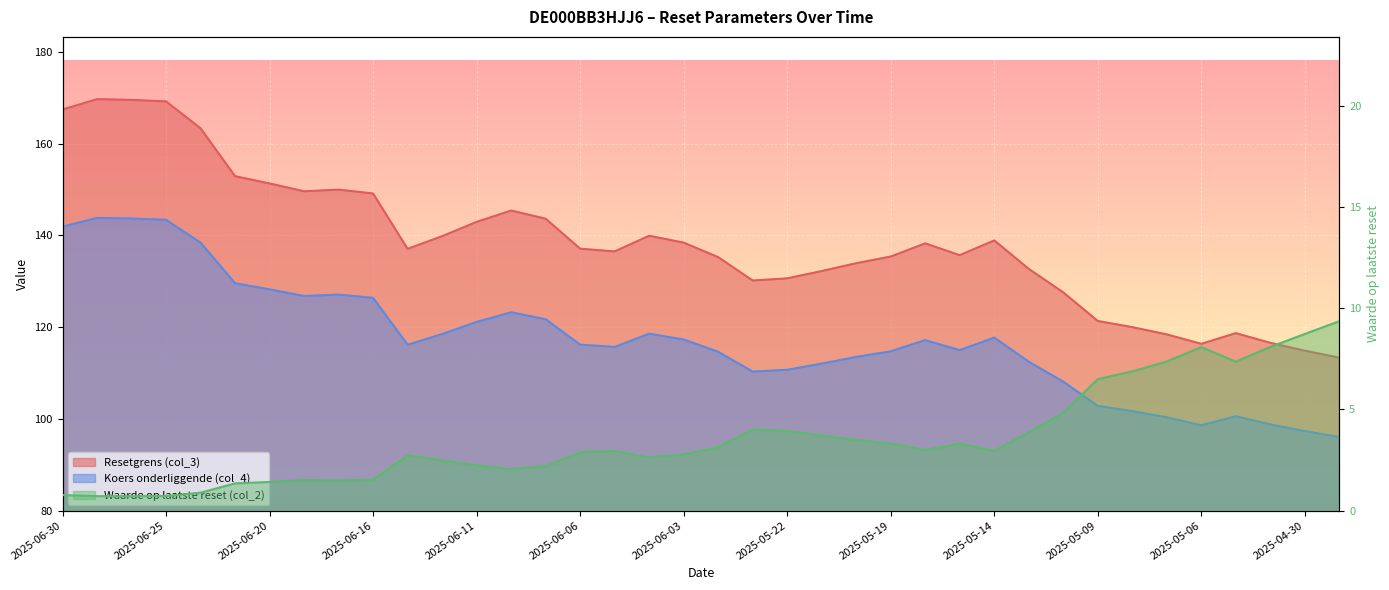

What value does the Waarde op laatste reset (col_2) series have at 2025-06-20?

1.4